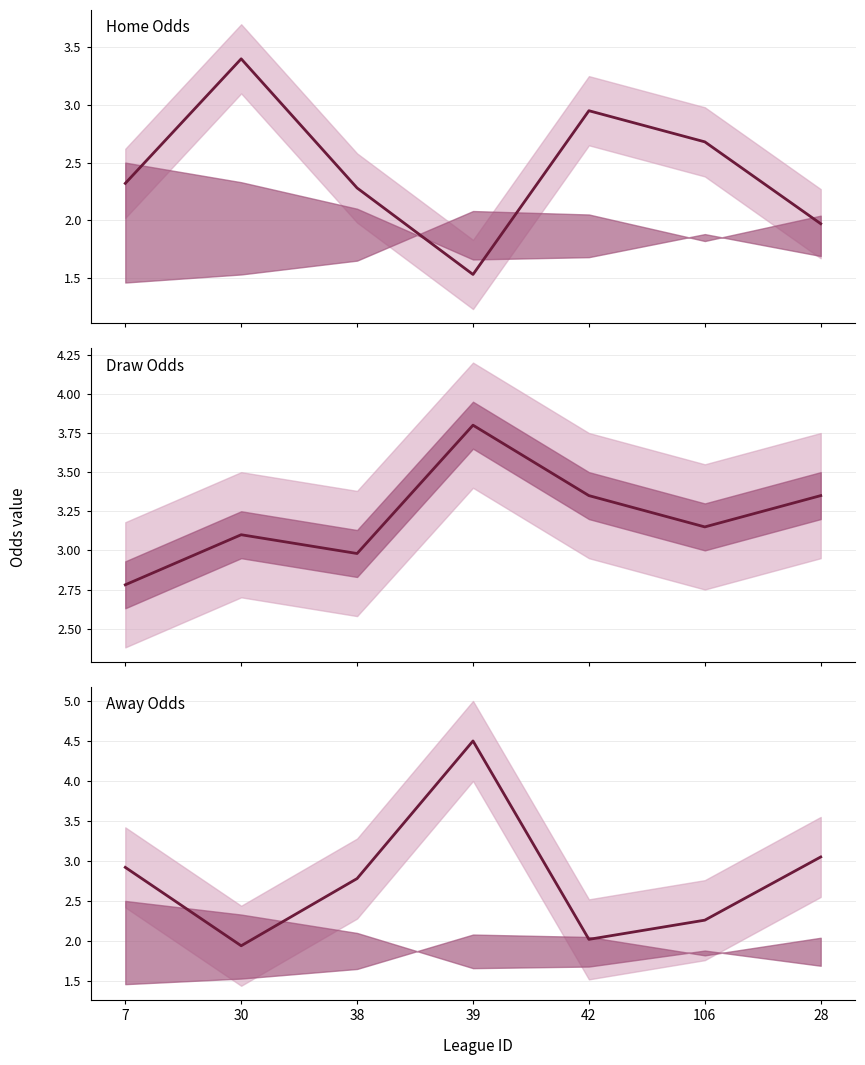

Between 7 and 42, which is larger?

42